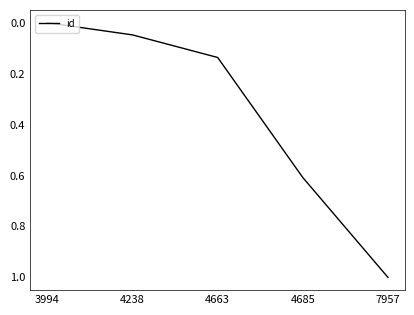

True or false: there are more than 2 points higher than both neighbors.

False